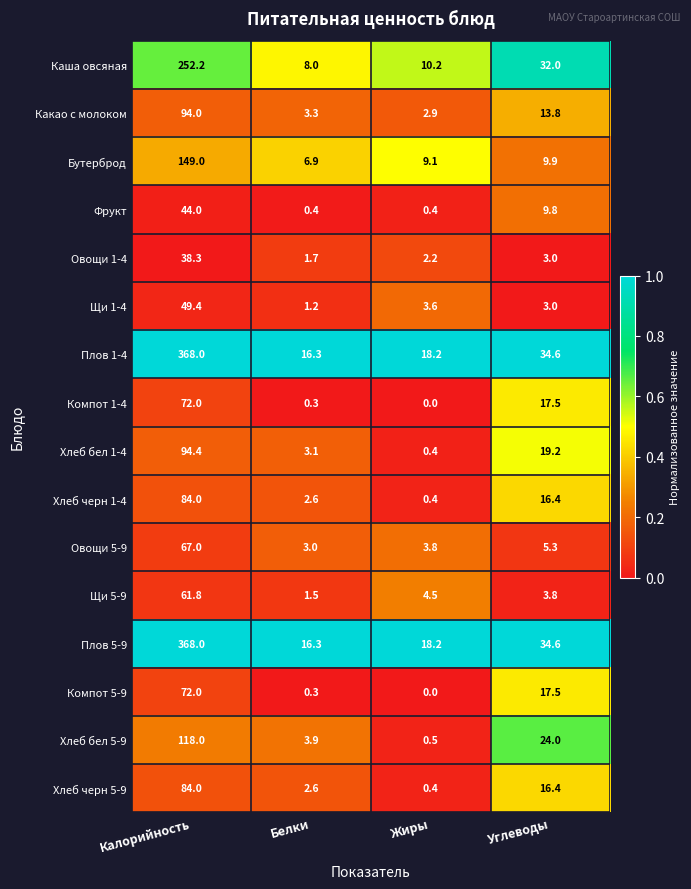

At how many categories does at least one series exceed 0?

4